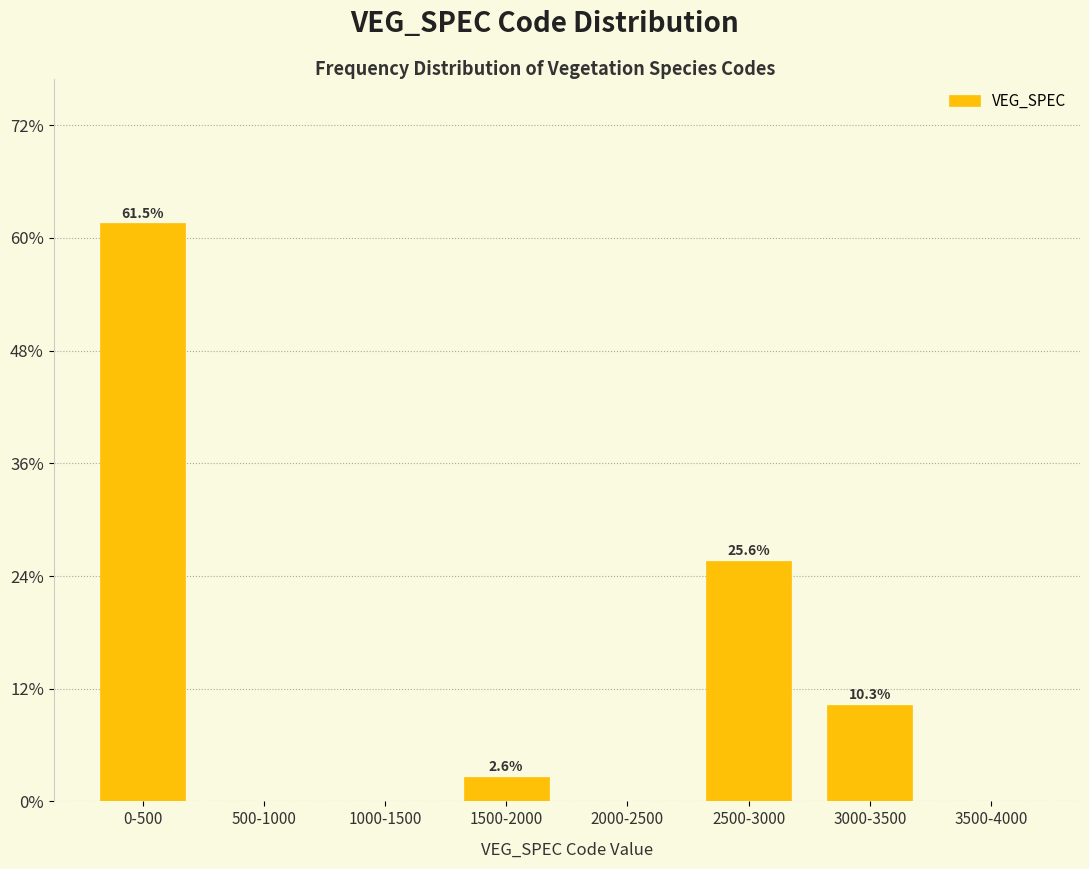

Reading right to left, list all the values displayed in this chart.

3500-4000=0.0	3000-3500=10.3	2500-3000=25.6	2000-2500=0.0	1500-2000=2.6	1000-1500=0.0	500-1000=0.0	0-500=61.5